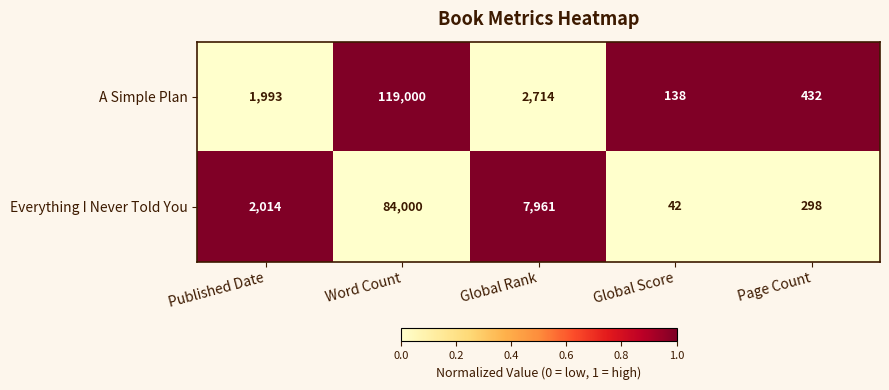

List the series in order of their overall mean, highest first.

A Simple Plan, Everything I Never Told You